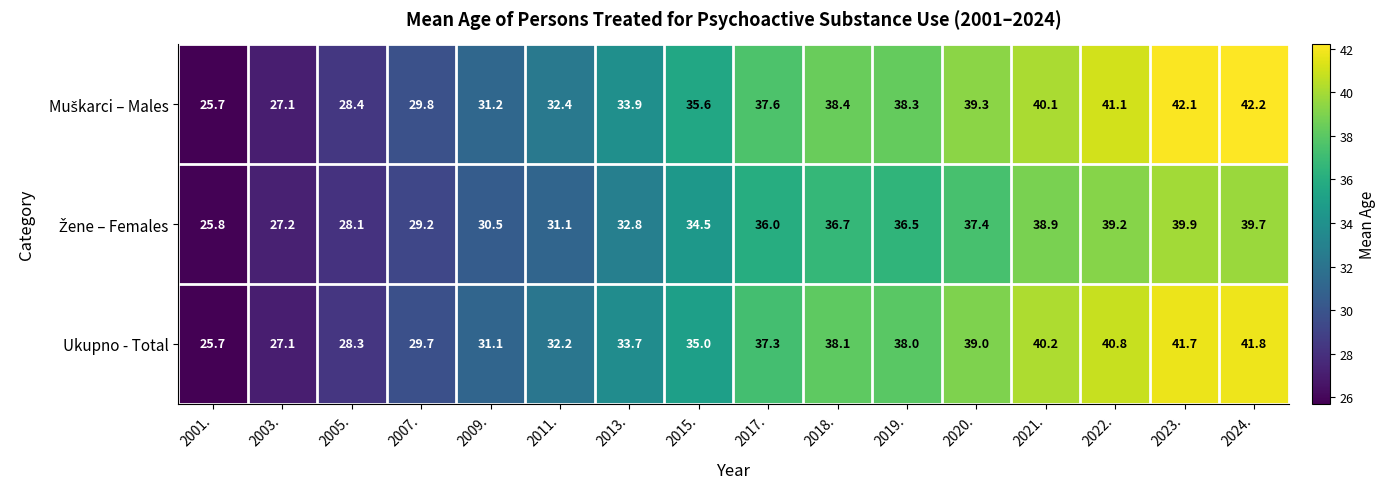

Which category has the lowest value across all series?

2001.